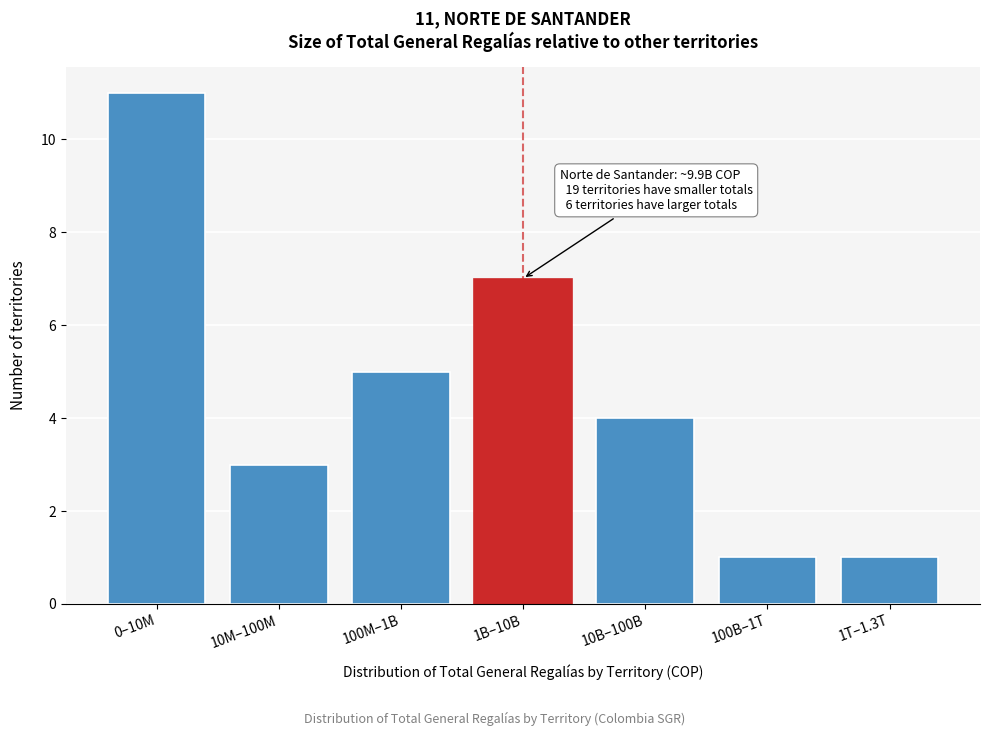

Reading left to right, what are all the values shown in this chart?

0–10M=11	10M–100M=3	100M–1B=5	1B–10B=7	10B–100B=4	100B–1T=1	1T–1.3T=1